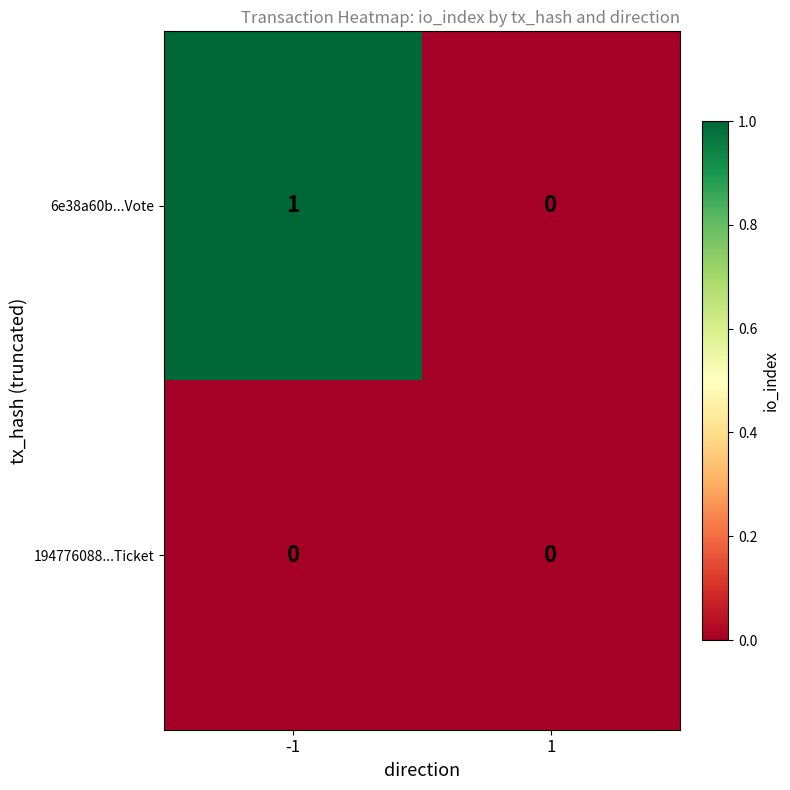

Which series has the largest range (max minus min)?

6e38a60b...Vote